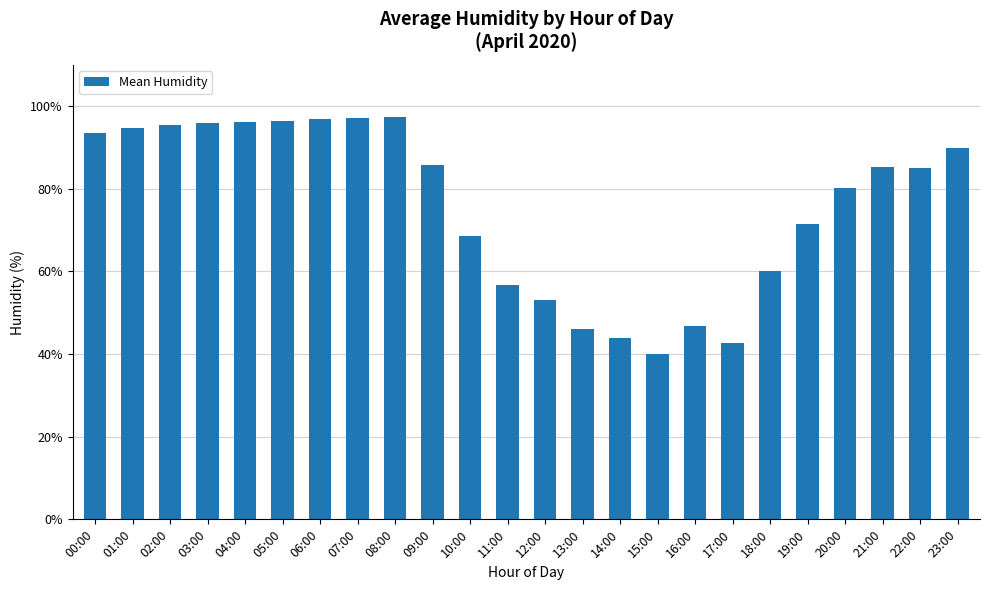

What is the minimum value shown in the chart?

40.1